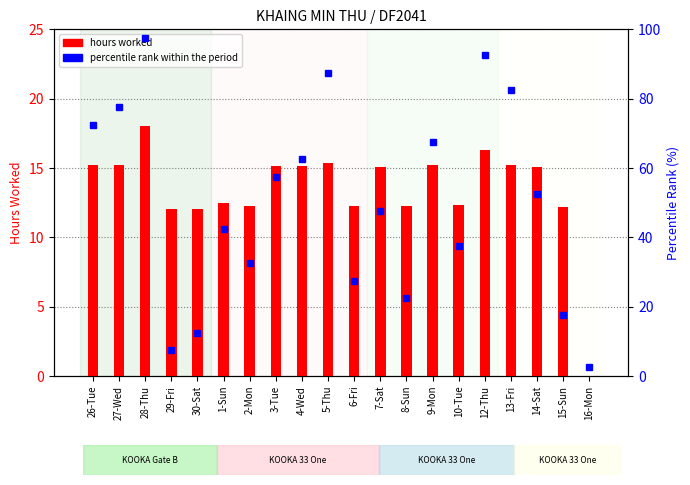

How many values in the percentile rank series exceed 52?

10